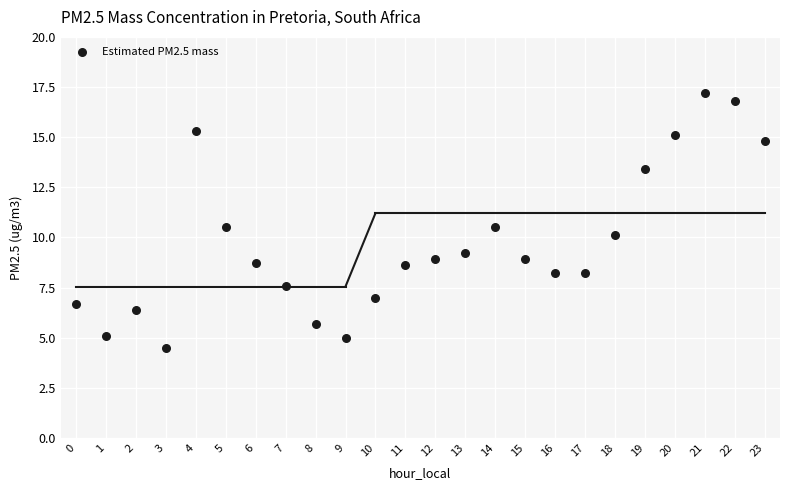

What is the range of Y values (max minus min)?

12.7